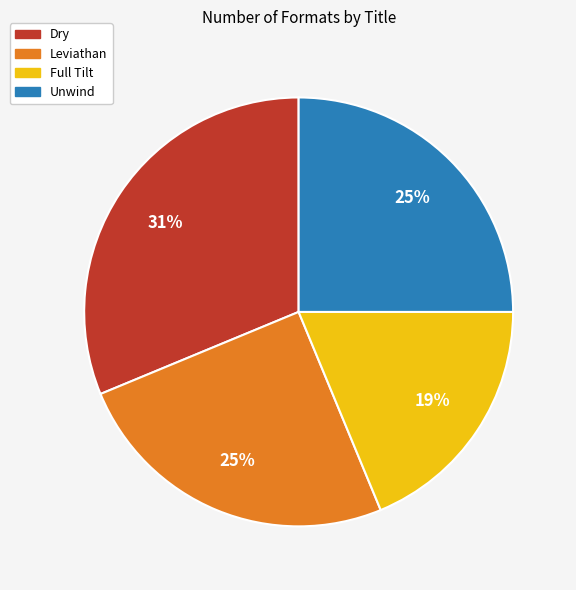

Does Full Tilt account for over 50% of the chart?

No